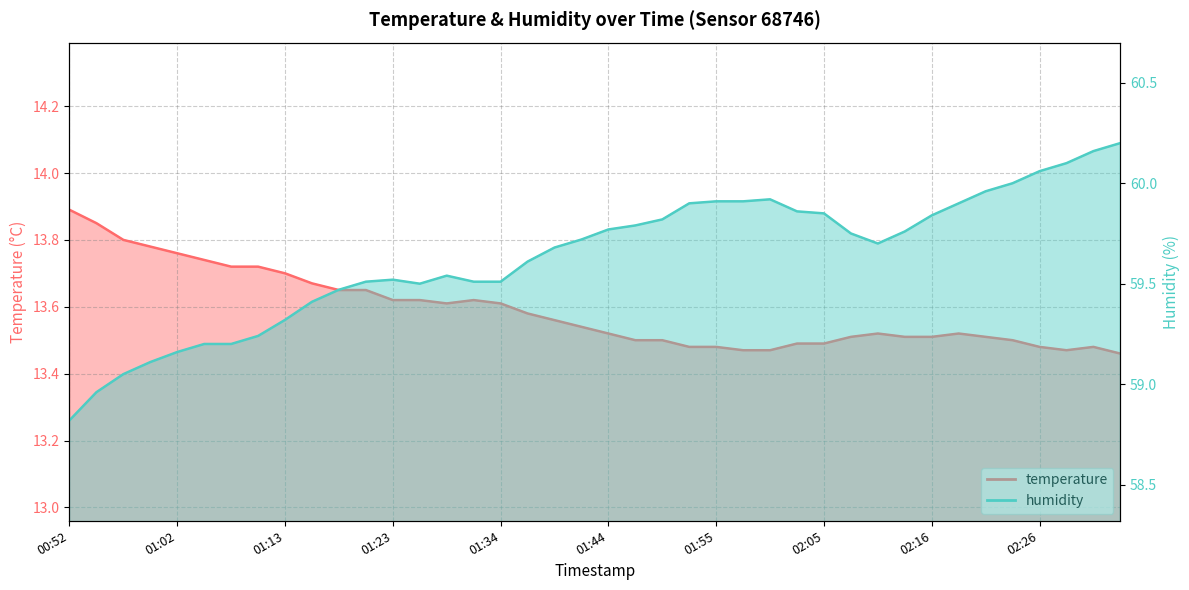

Rank the series at 01:26 from lowest to highest value.

temperature, humidity